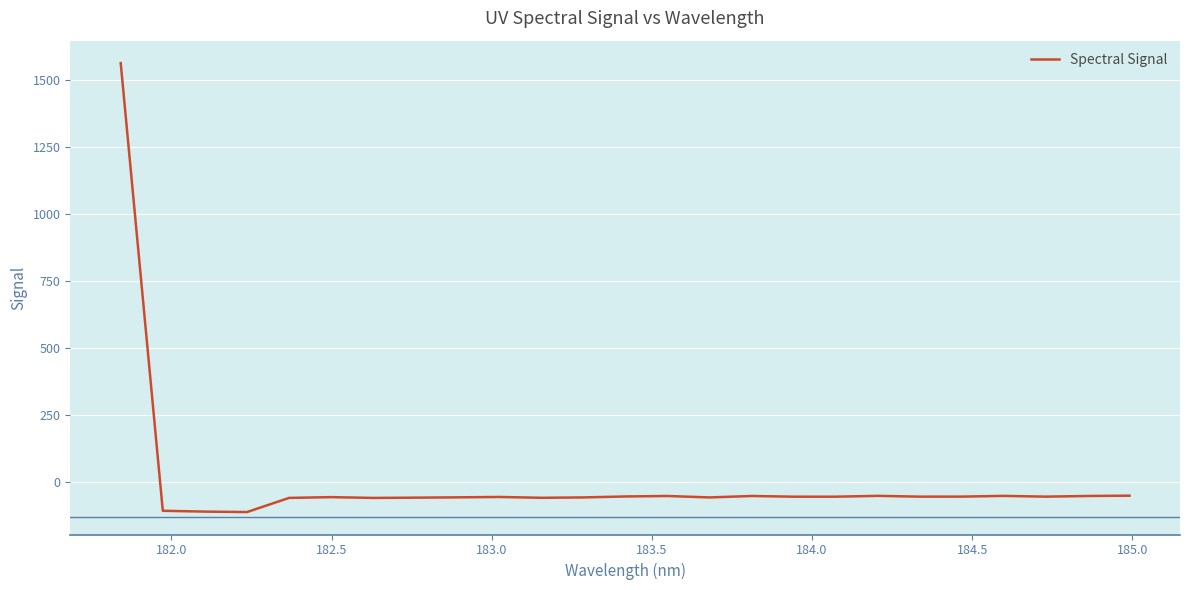

What is the greatest value displayed?

1563.3